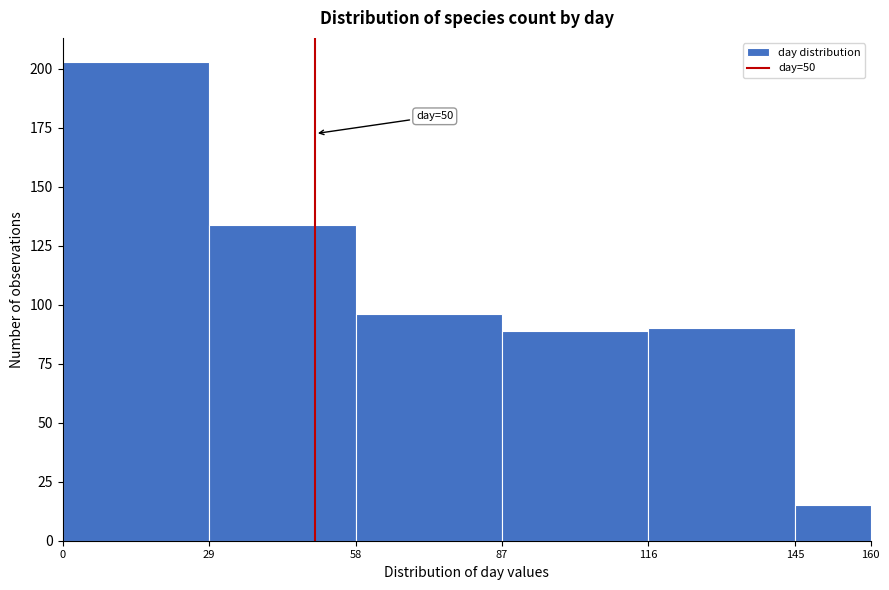

Which range on the x-axis has the tallest bar?

0 to 29